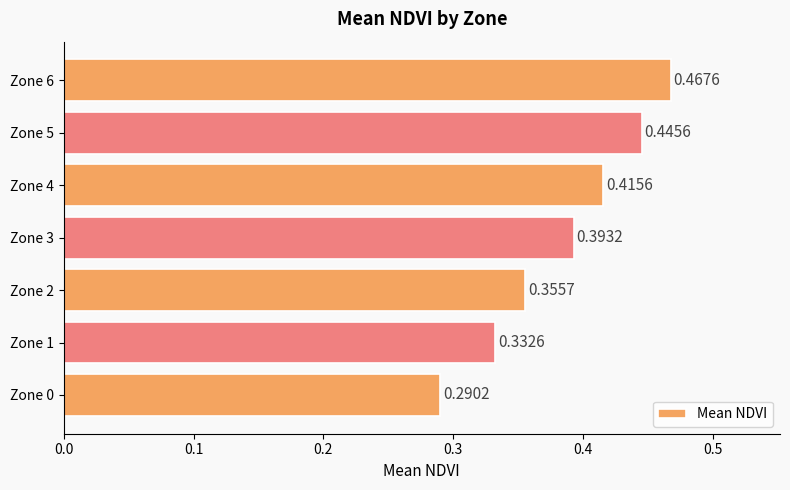

What is the sum of the values at Zone 3 and Zone 1?

0.7